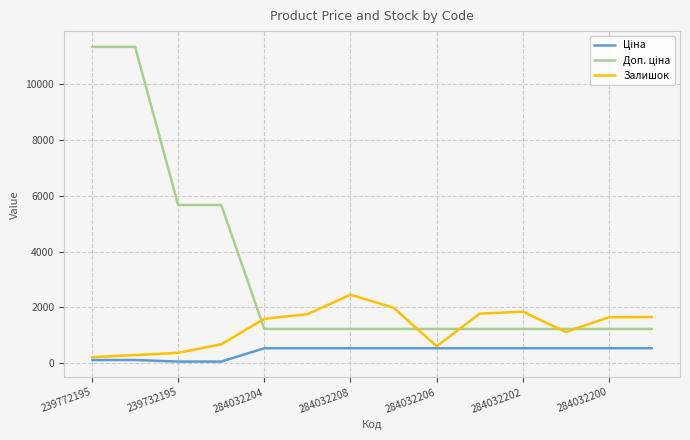

What is the maximum value for Залишок?

2453.0